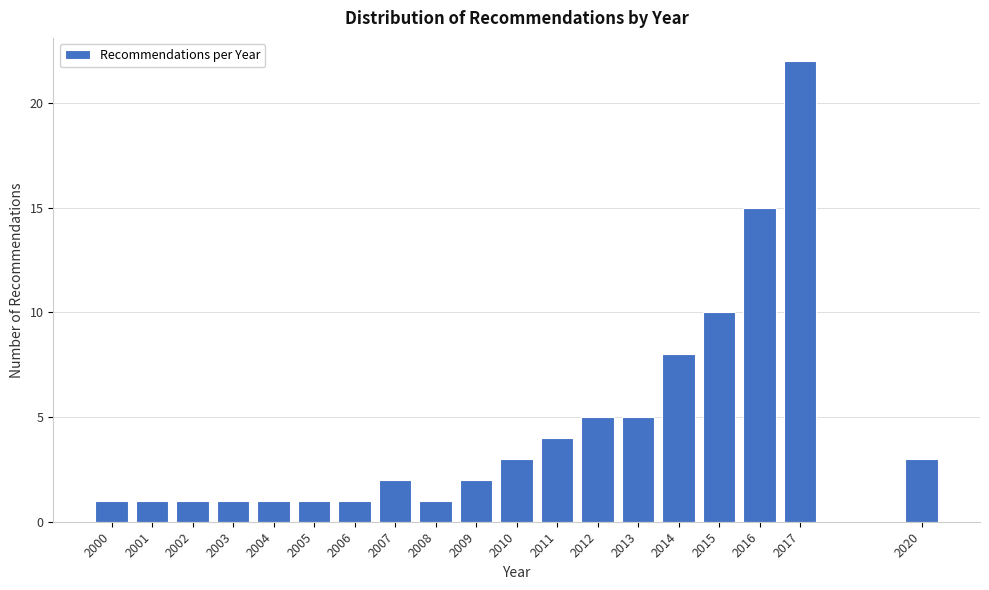

Reading left to right, what are all the values shown in this chart?

1	1	1	1	1	1	1	2	1	2	3	4	5	5	8	10	15	22	3